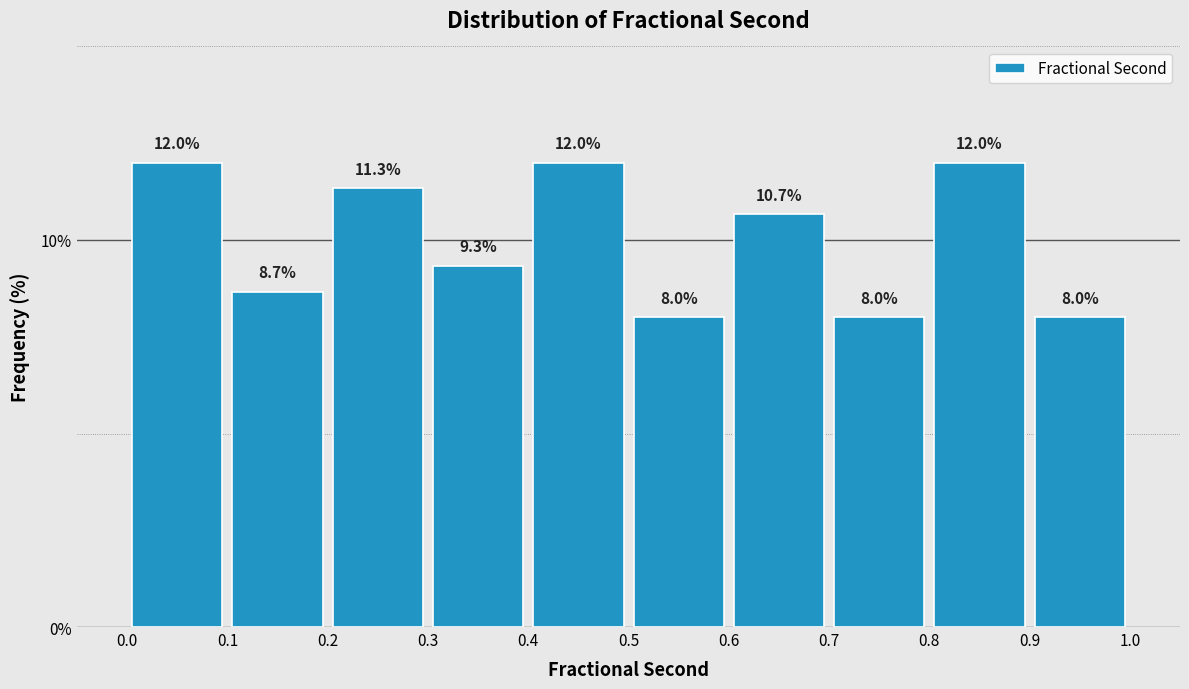

How tall is the bar that spans 0.1 to 0.2 on the x-axis?

8.7